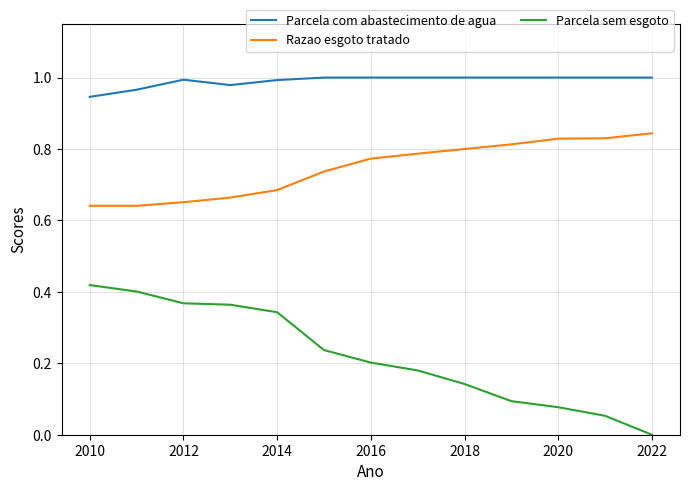

Which series has the largest total across all categories?

Parcela com abastecimento de agua